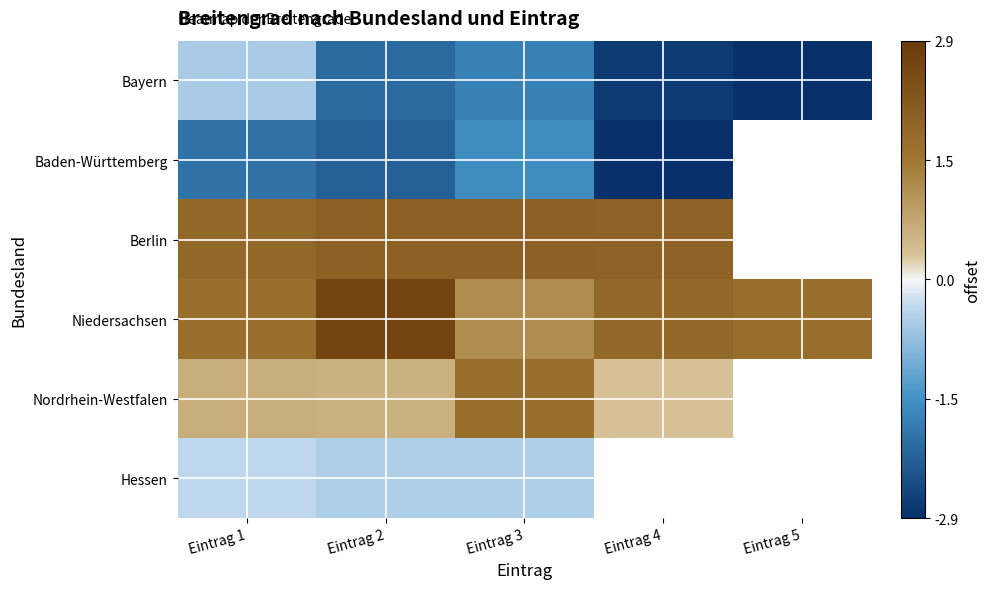

List the series in order of their peak value, lowest first.

Baden-Württemberg, Bayern, Hessen, Nordrhein-Westfalen, Berlin, Niedersachsen